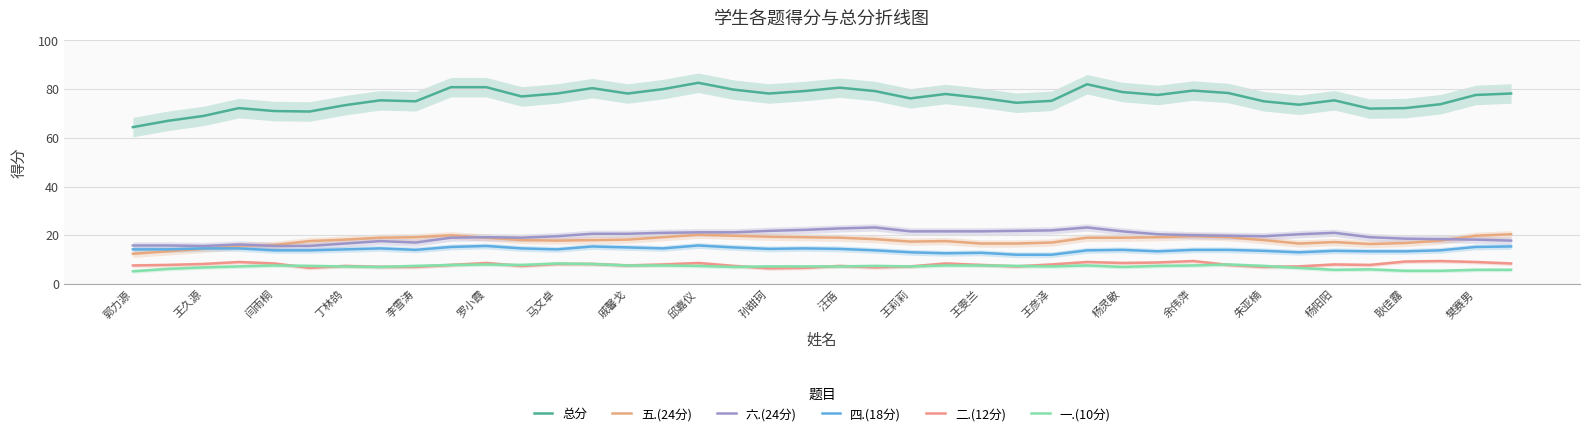

What are all the series names shown in the legend?

总分, 五.(24分), 六.(24分), 四.(18分), 二.(12分), 一.(10分)